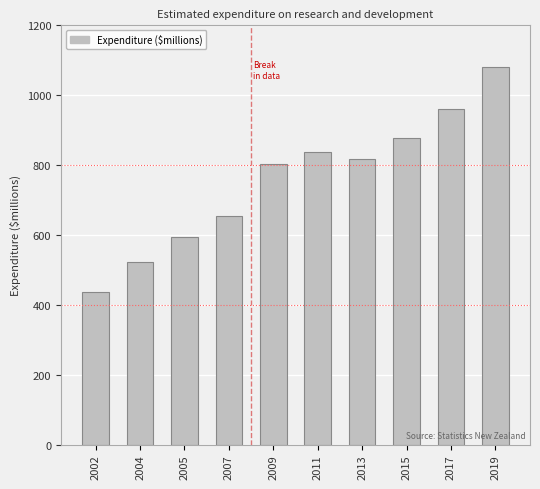

Which category has the lowest value across all series?

2002